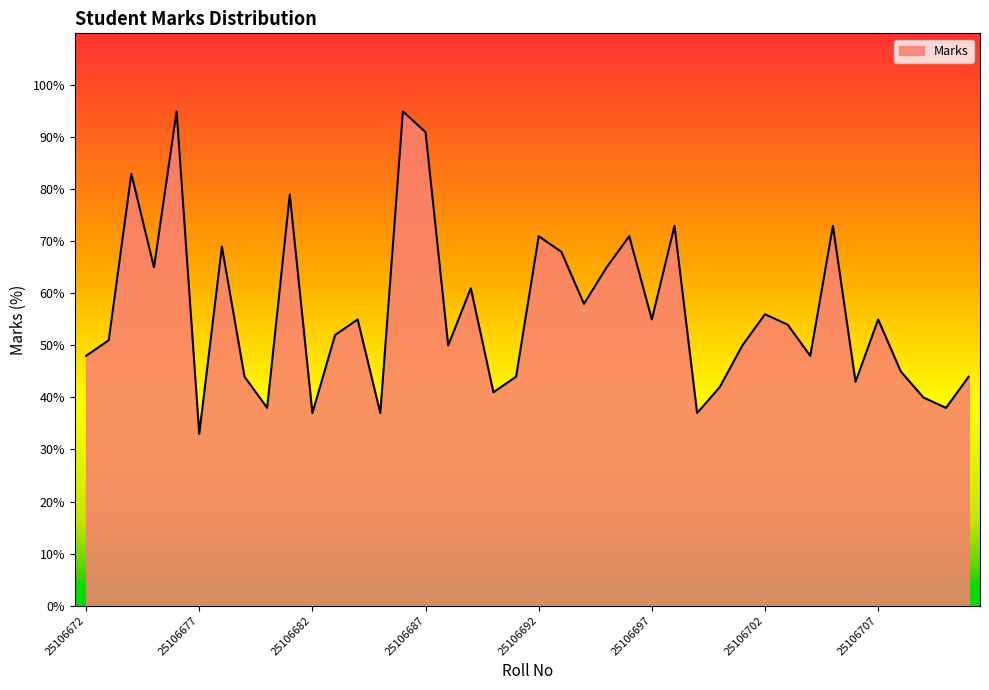

What is the difference between the maximum and minimum values?

62